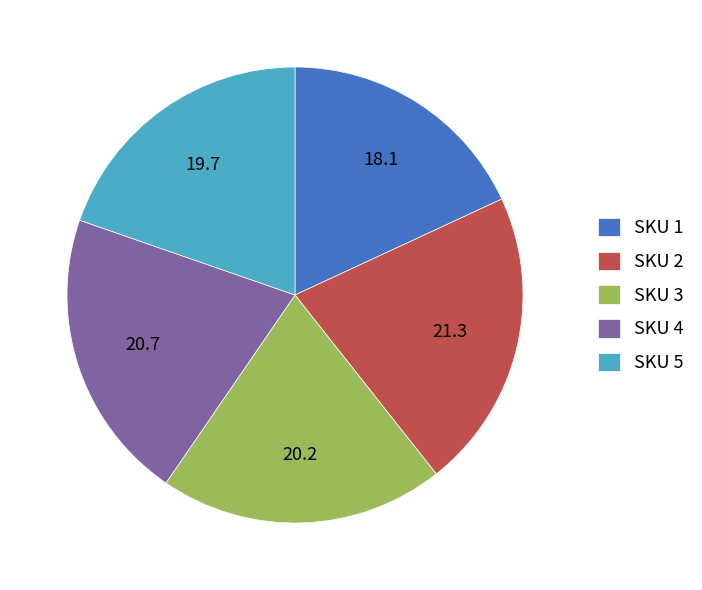

Between SKU 5 and SKU 3, which is larger?

SKU 3